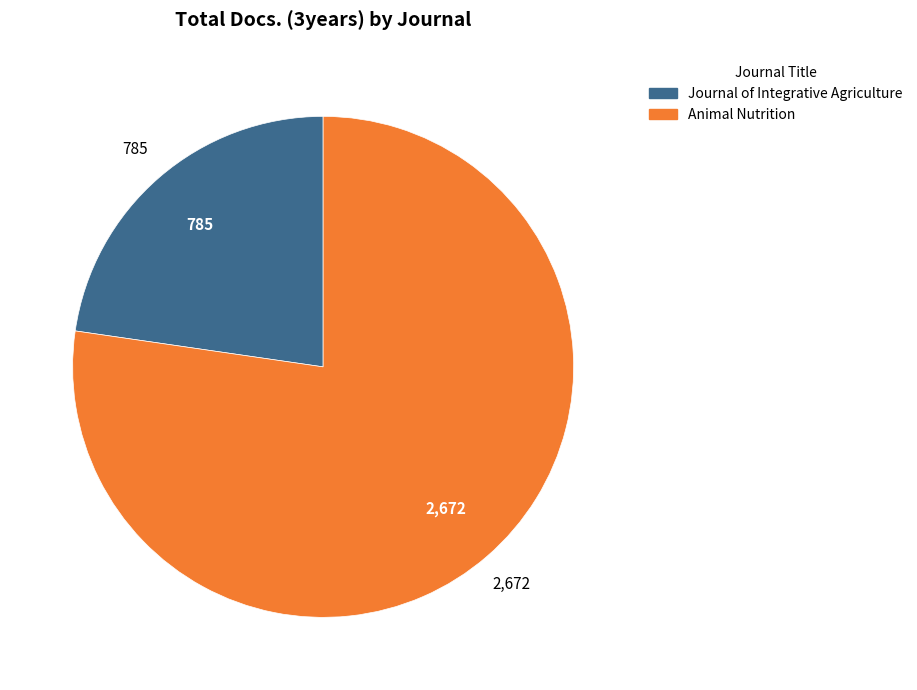

Which slice is the smallest?

Journal of Integrative Agriculture